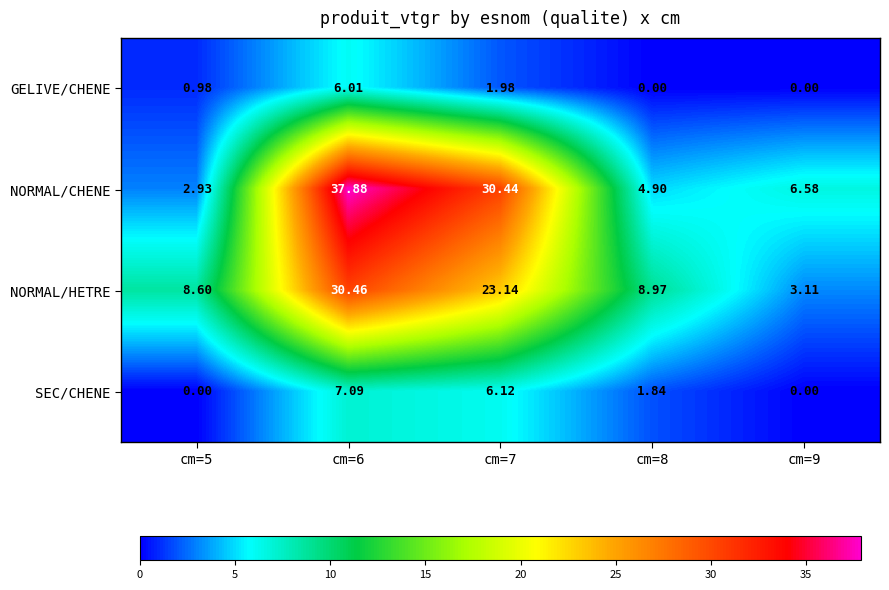

List the series in order of their peak value, lowest first.

GELIVE/CHENE, SEC/CHENE, NORMAL/HETRE, NORMAL/CHENE